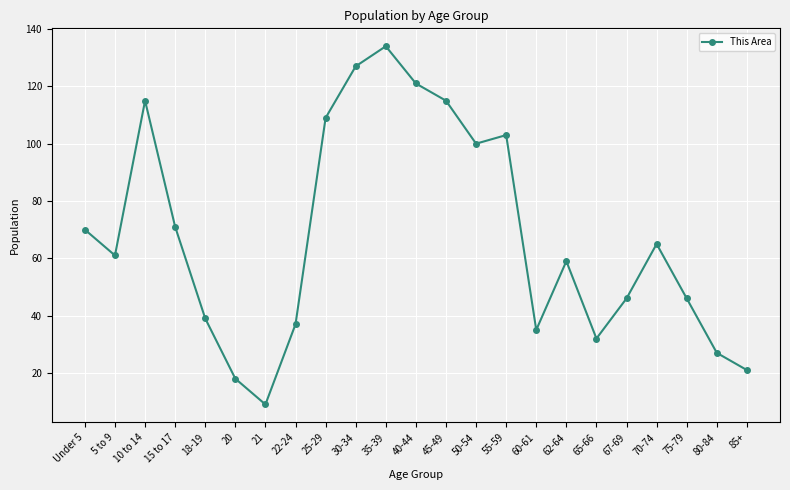

Is this an area chart (filled region under the line)?

No